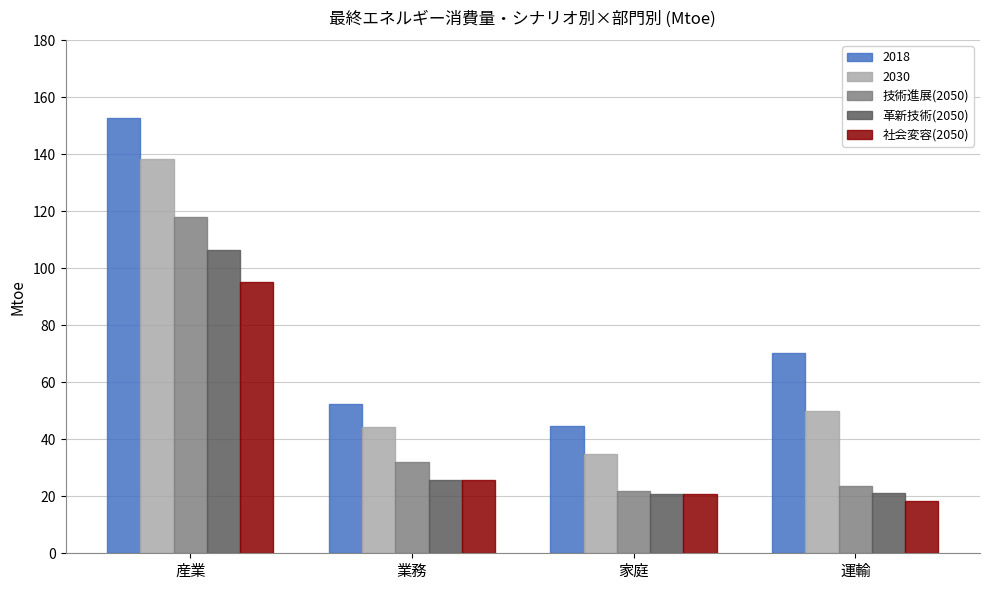

What is the difference between the 2030 values at 業務 and 運輸?

5.7